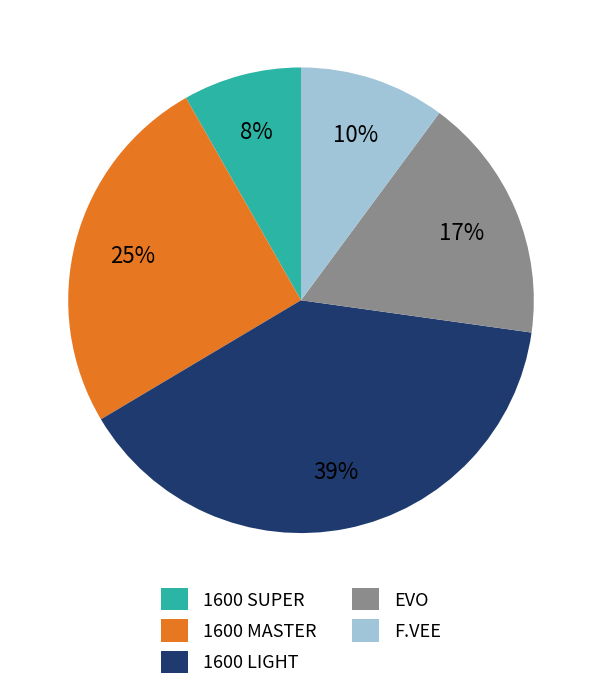

To the nearest percent, what is the average slice percentage?

20%